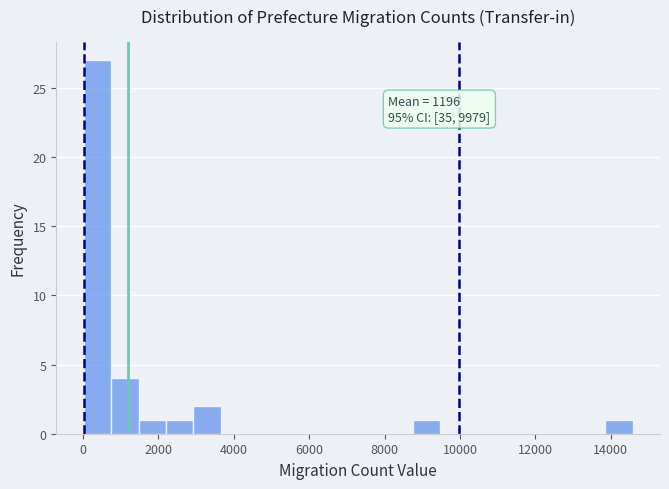

Read against the x-axis, roughly where is the centre of the tallest bar?

400